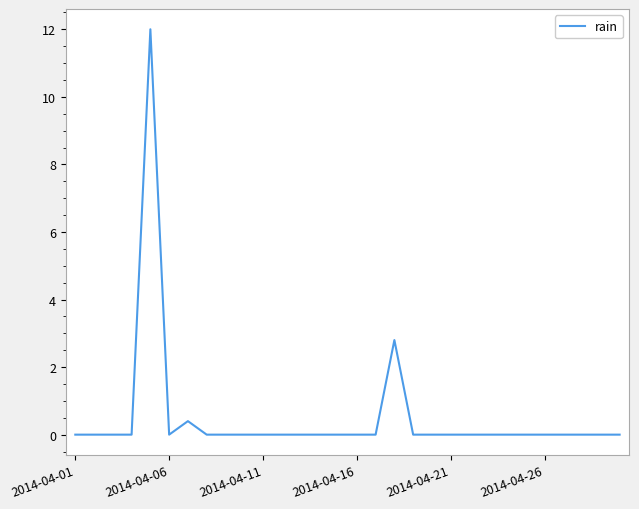

What is the difference between the maximum and minimum values?

12.0